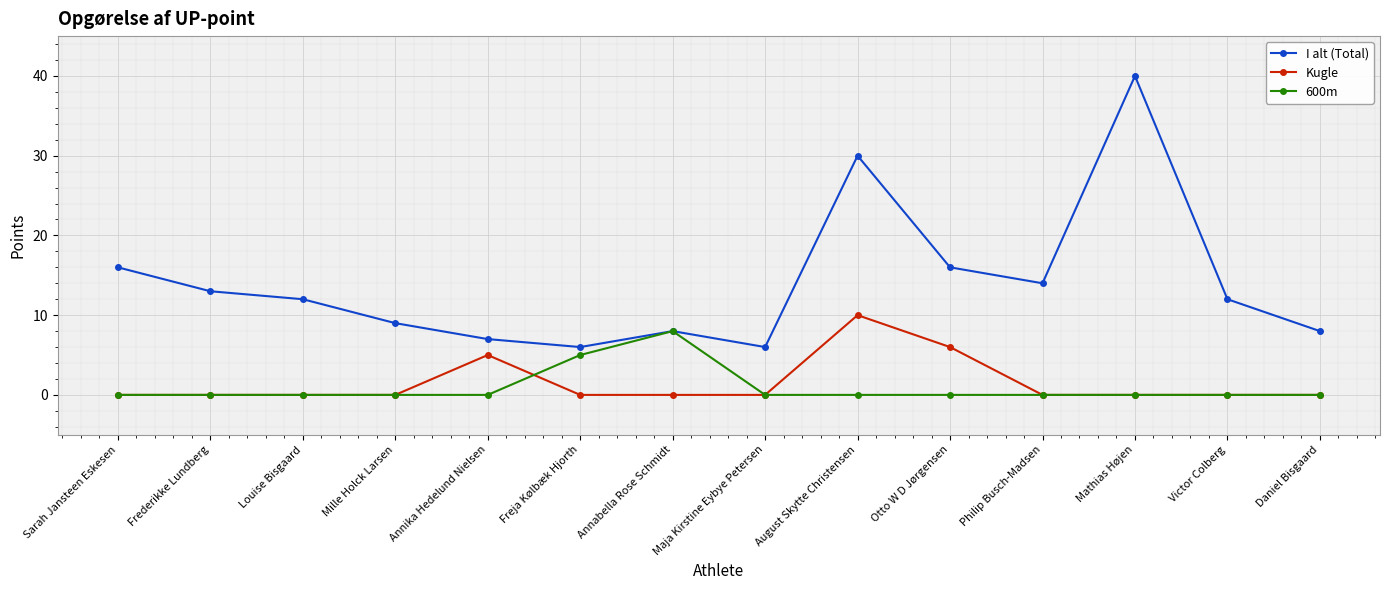

True or false: Kugle has more than 0 interior local peaks.

True